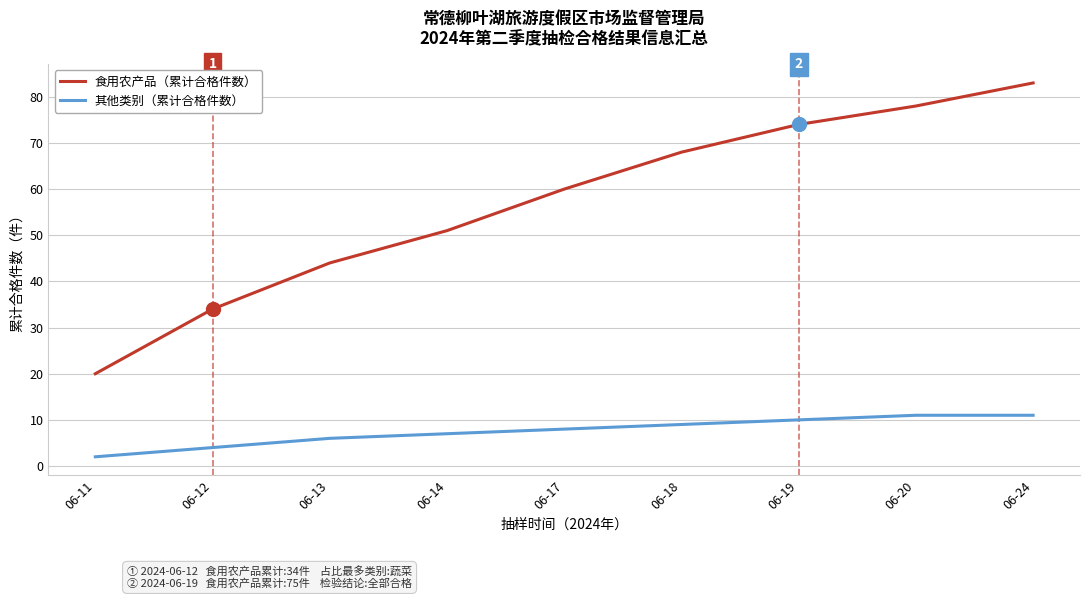

What is the difference between the second highest and minimum values in the 食用农产品（累计合格件数） series?

58